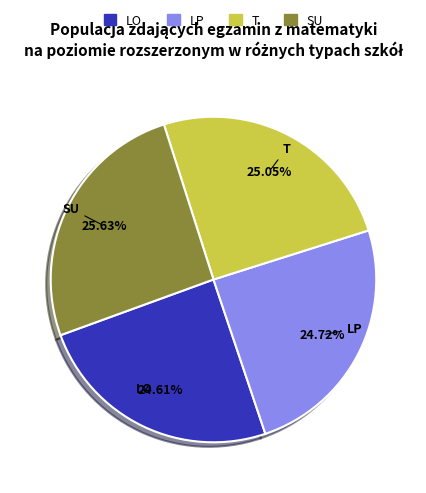

Is there any slice that represents more than half of the pie?

No